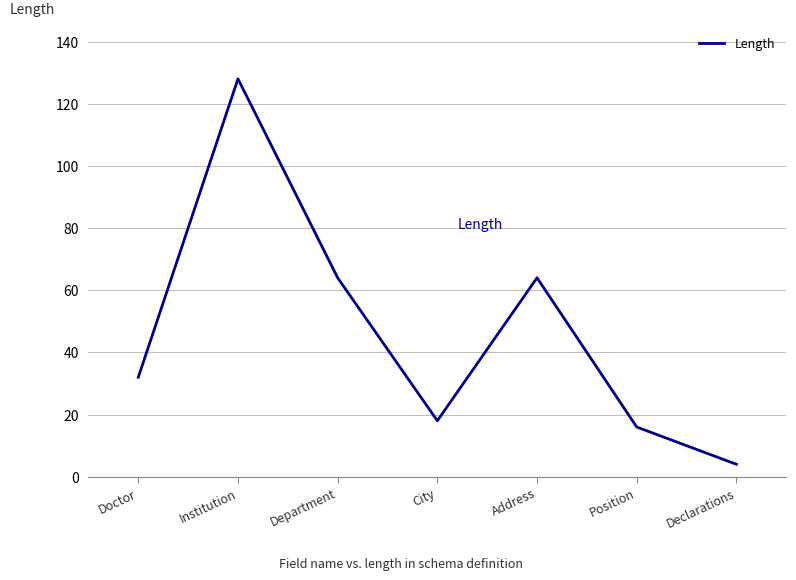

What is the sum of all values?

326